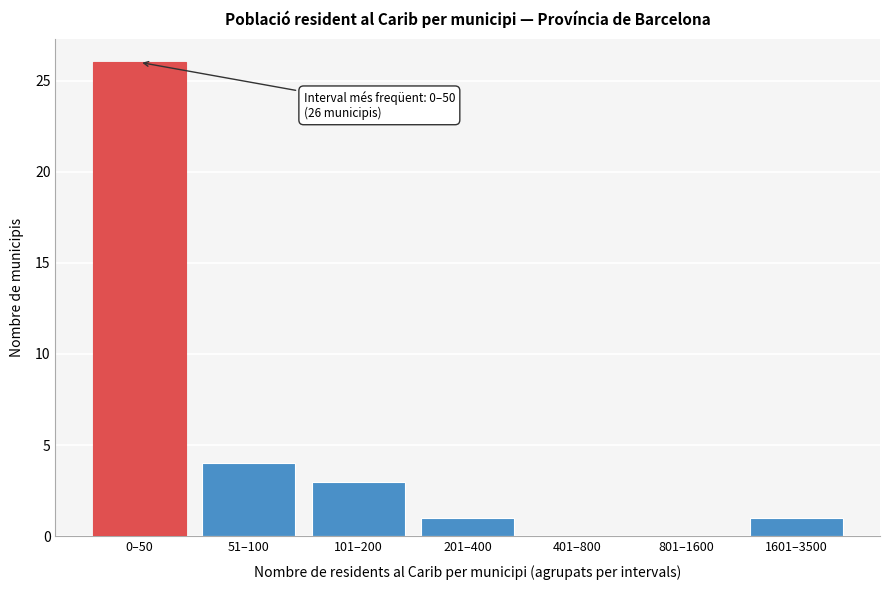

Reading left to right, list all the values displayed in this chart.

0–50=26	51–100=4	101–200=3	201–400=1	401–800=0	801–1600=0	1601–3500=1